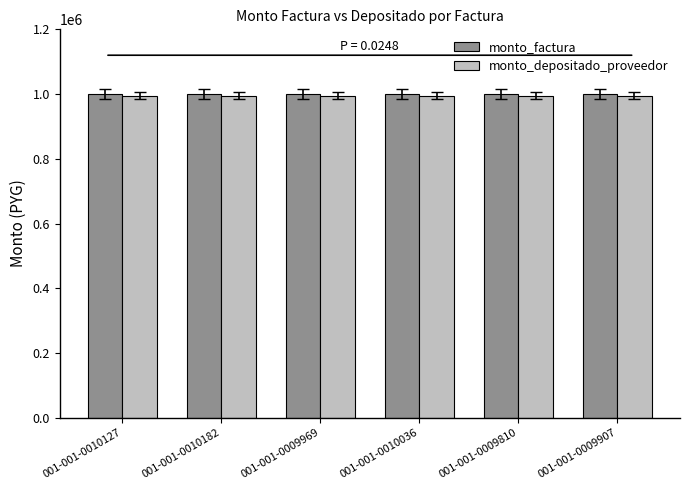

What is the total value across all series at 001-001-0009969?

1995454